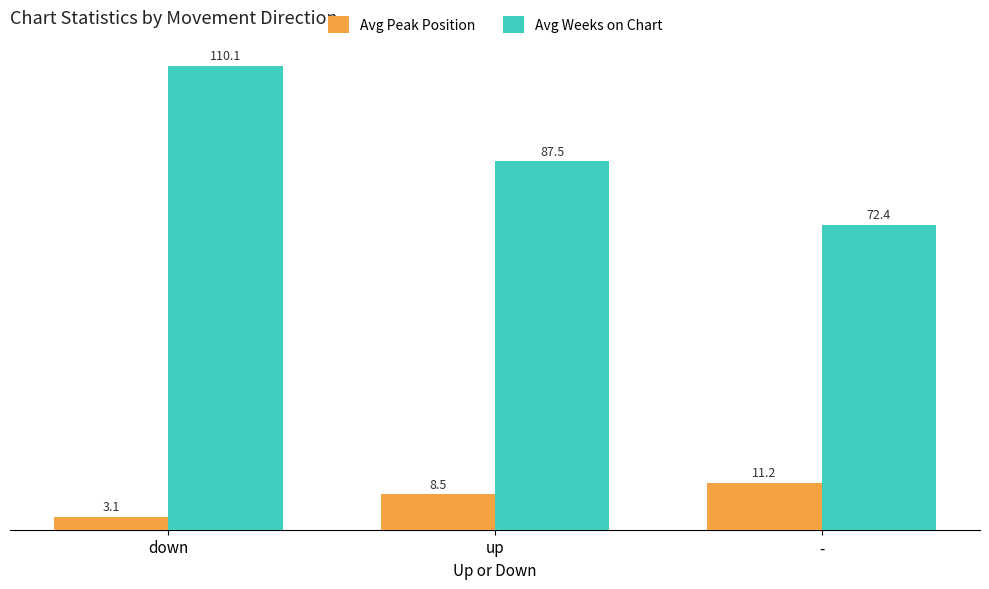

Rank the series by their maximum value, from highest to lowest.

Avg Weeks on Chart, Avg Peak Position